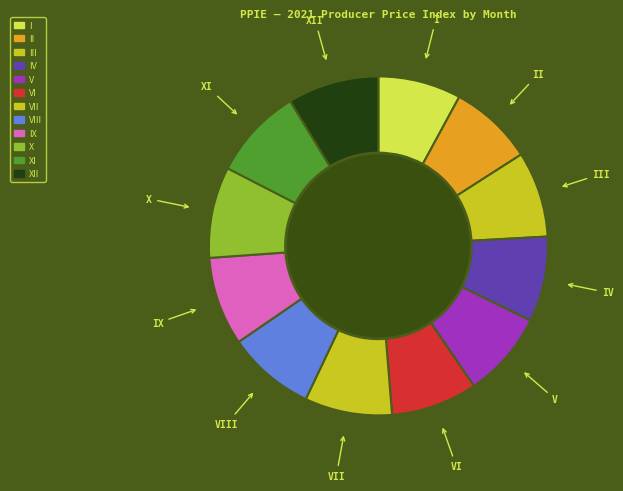

Count the number of slices in the pie.

12